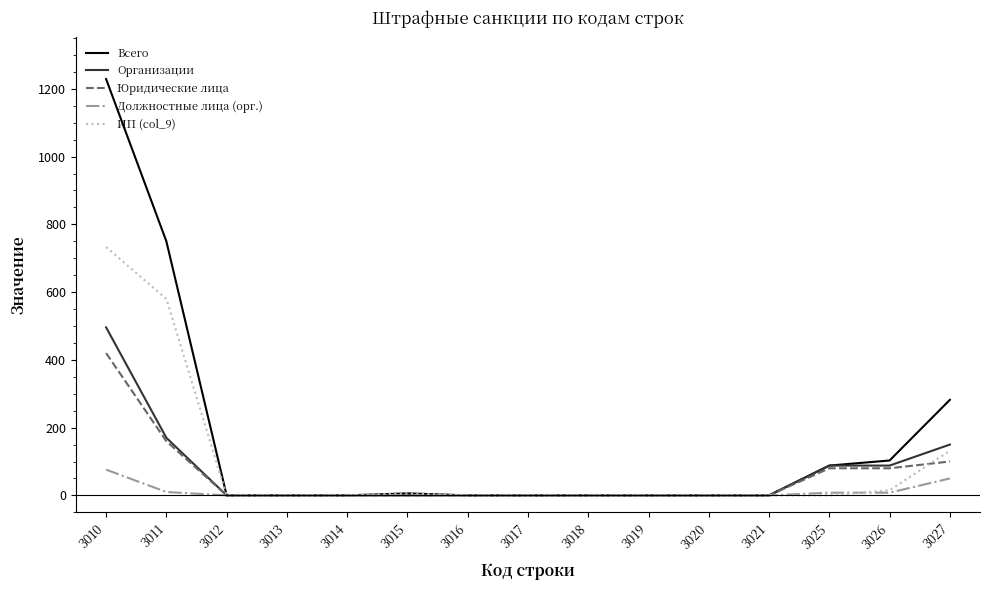

At how many categories does at least one series exceed 851?

1